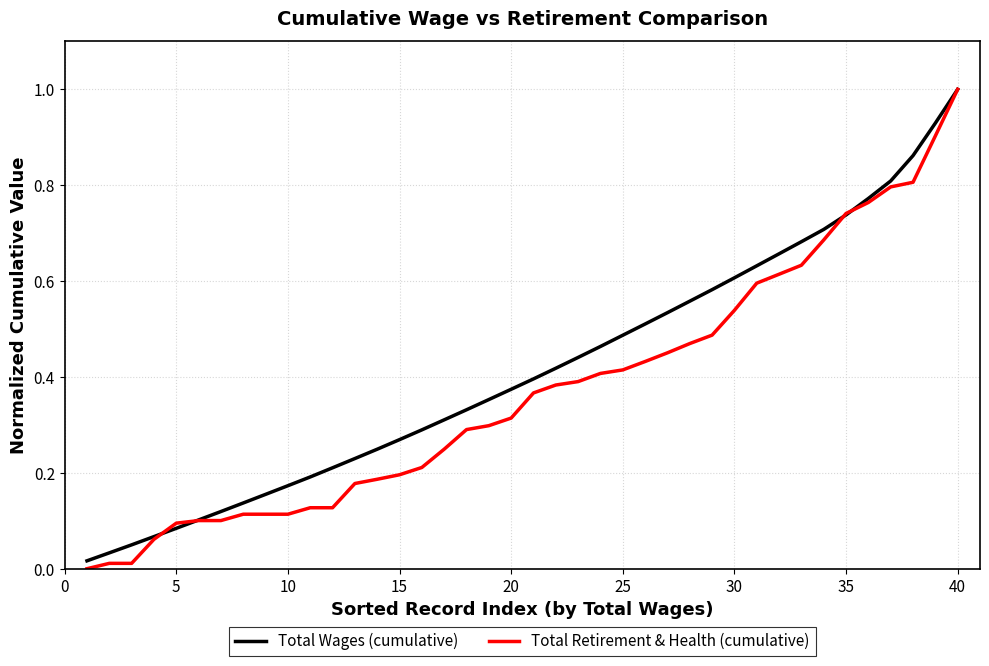

Which series has the largest range (max minus min)?

Total Retirement & Health (cumulative)